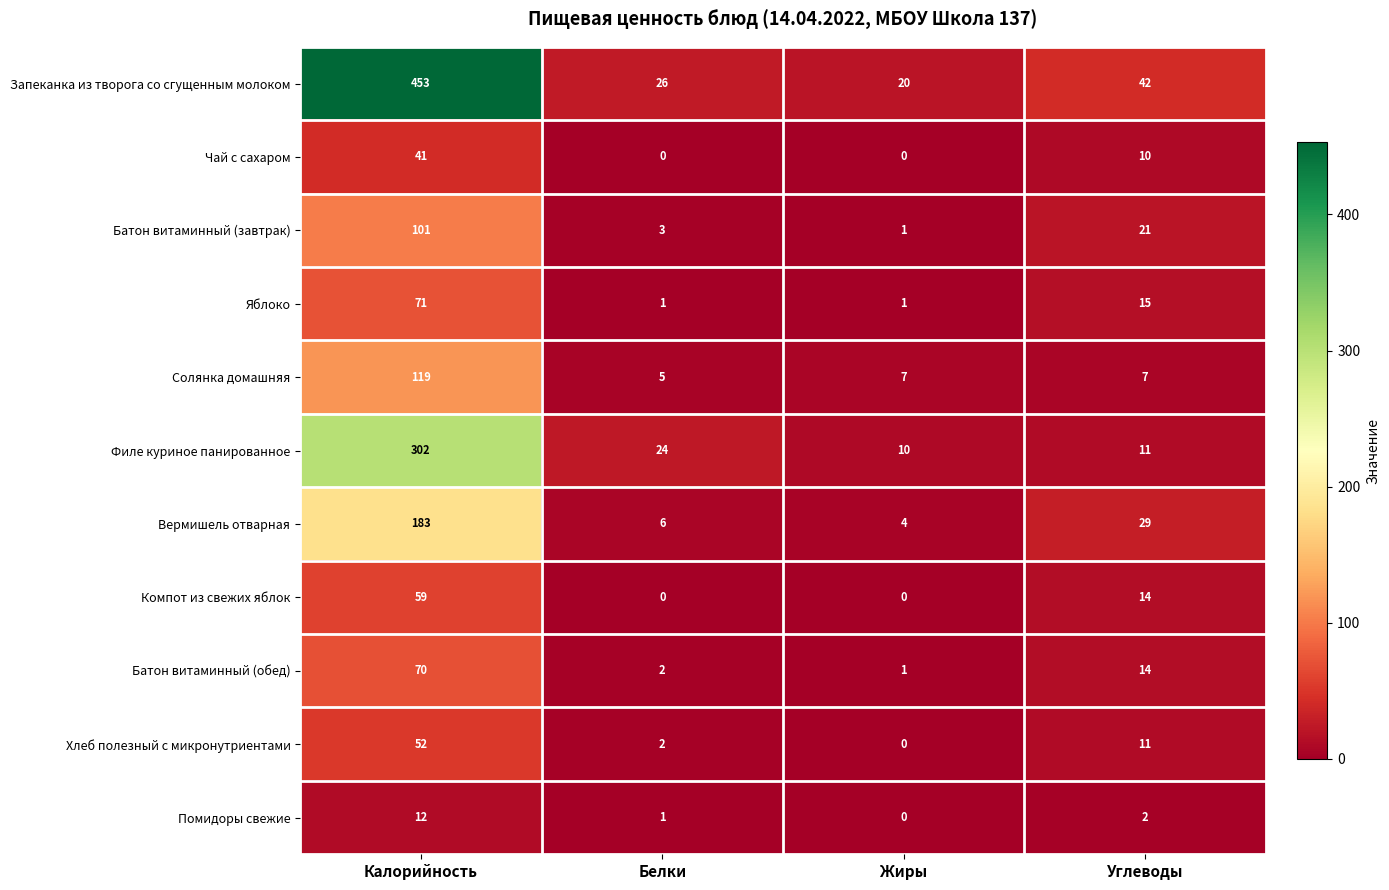

At which category is the sum across all series the highest?

Калорийность